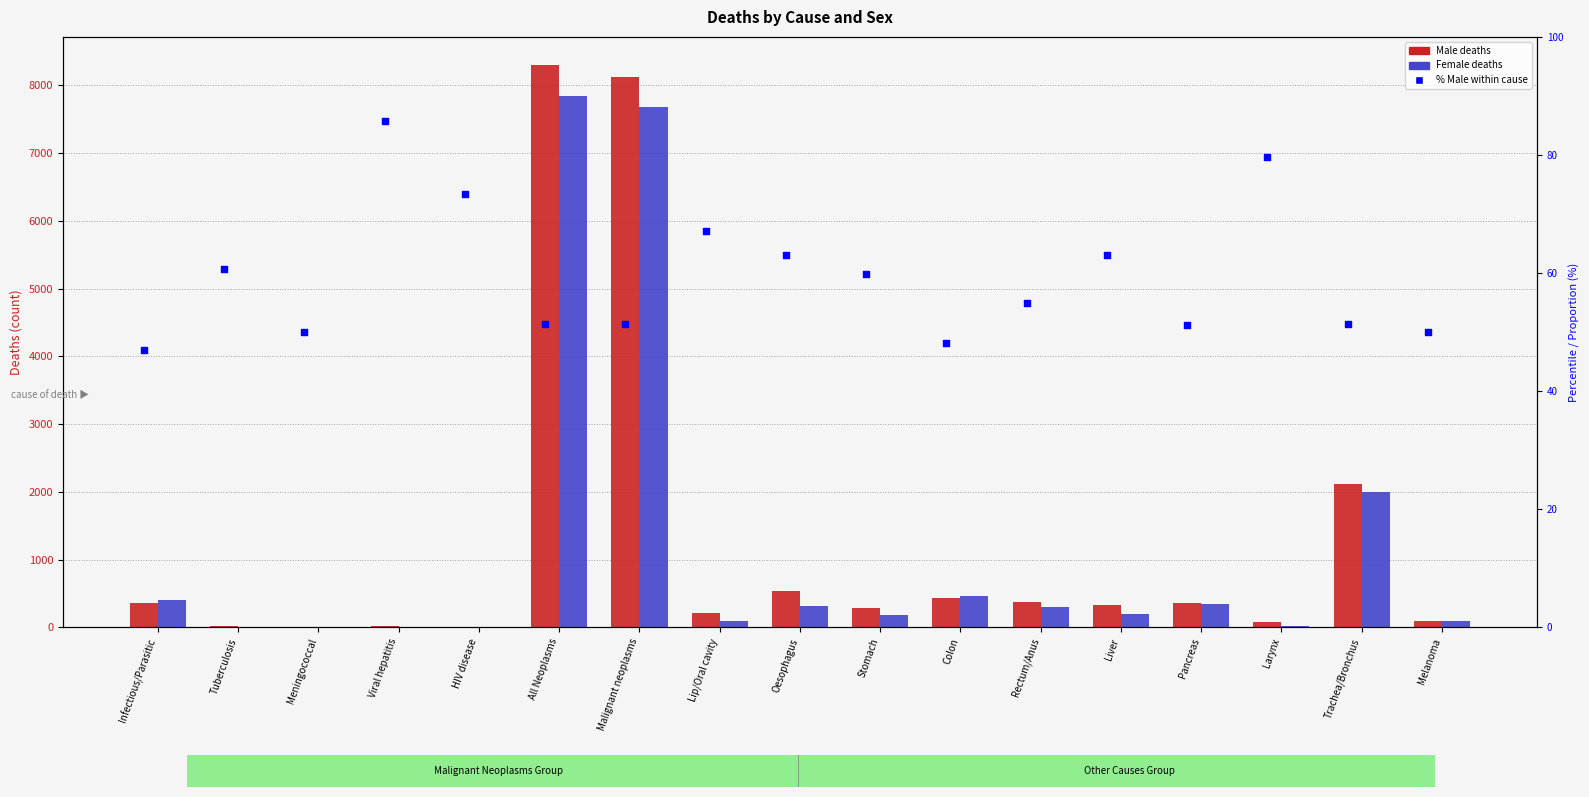

At which category is the sum across all series the highest?

All Neoplasms